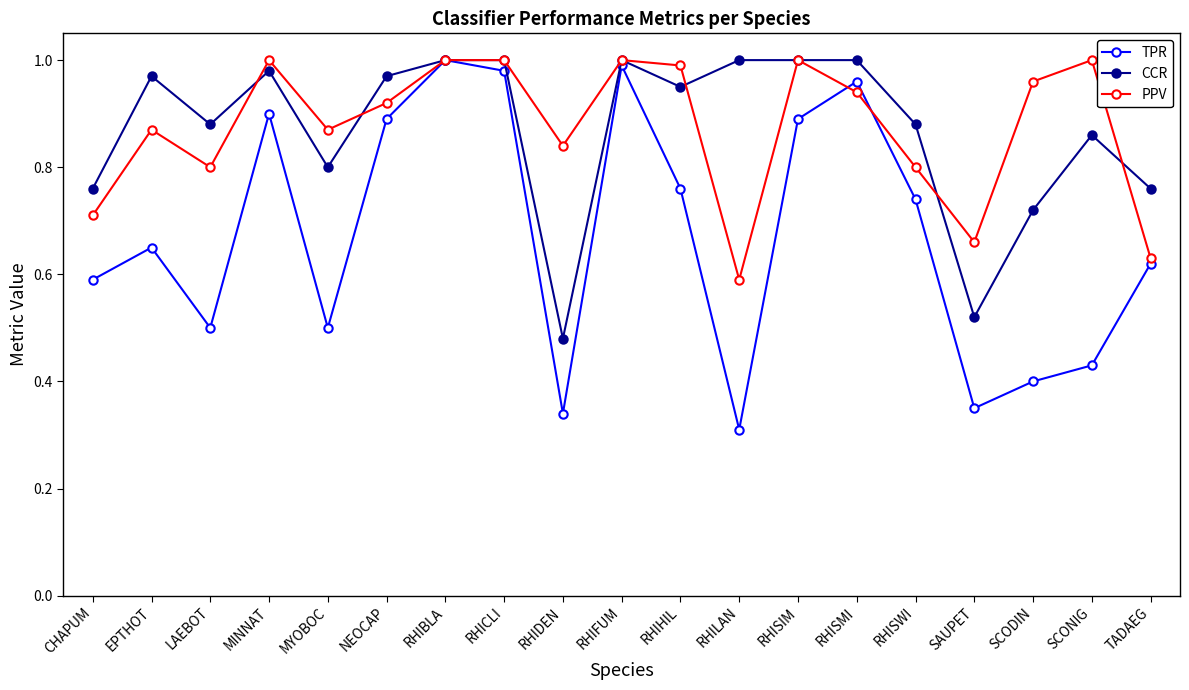

Is it true that TPR equals 1.0 at RHIFUM?

True